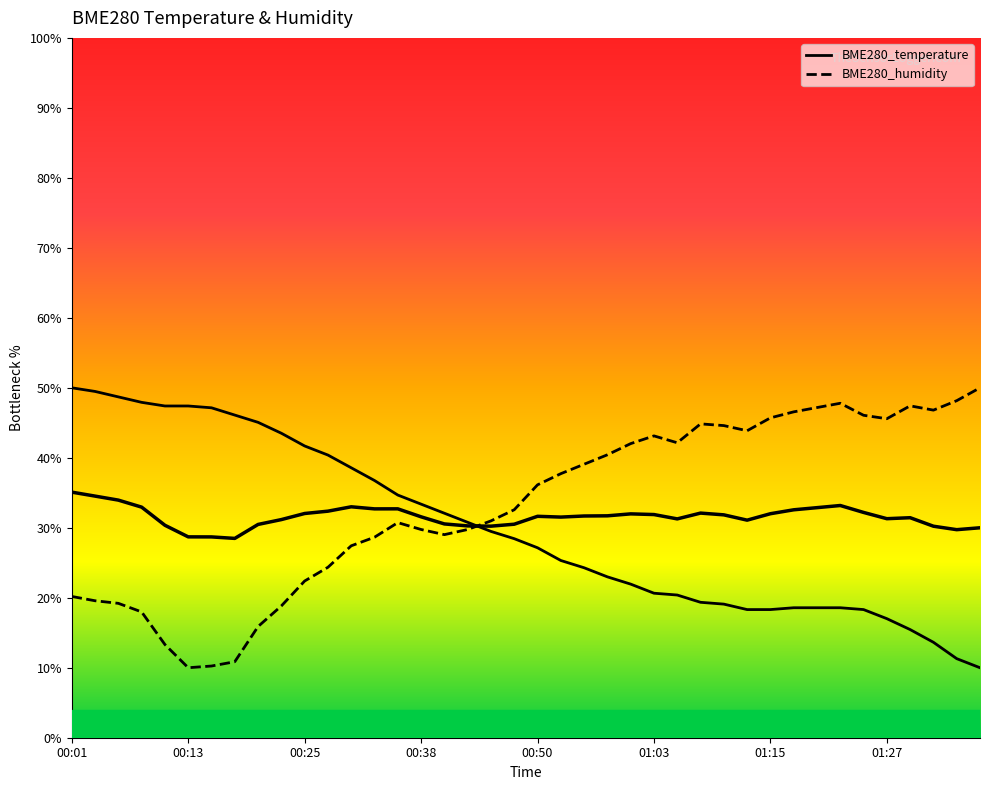

How many interior local peaks does the BME280_humidity series have?

5